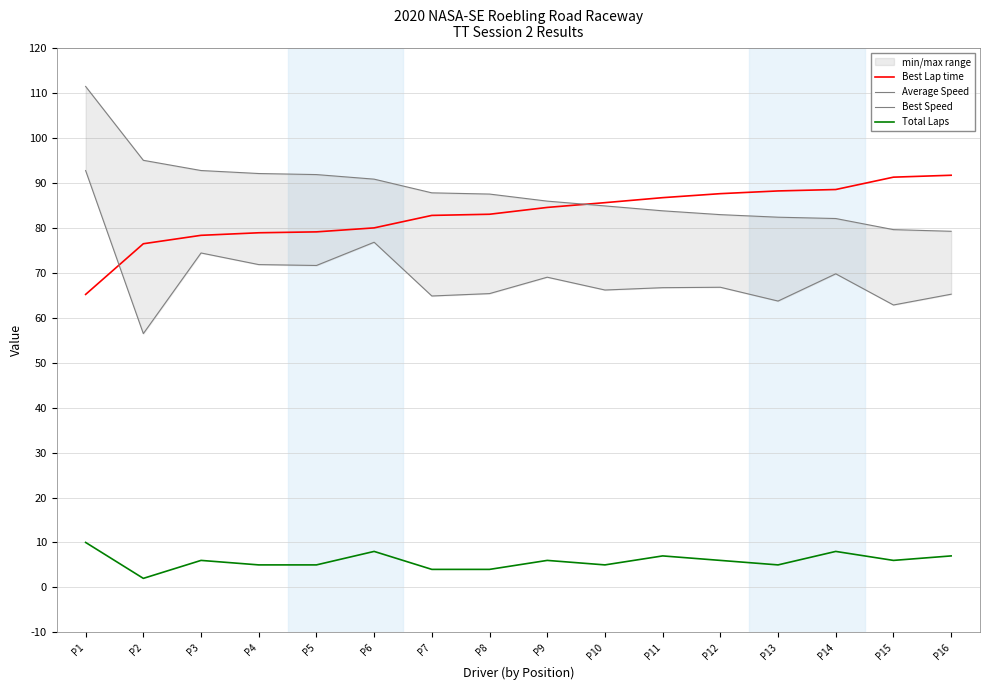

Does the chart have visible grid lines?

Yes